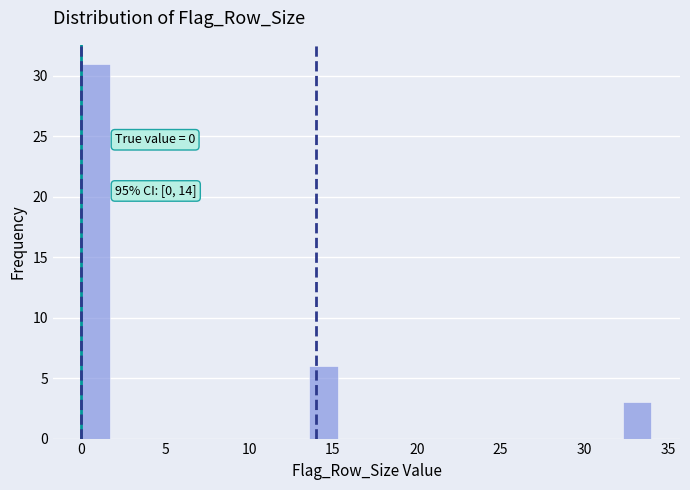

Read against the x-axis, roughly where is the centre of the tallest bar?

1.0